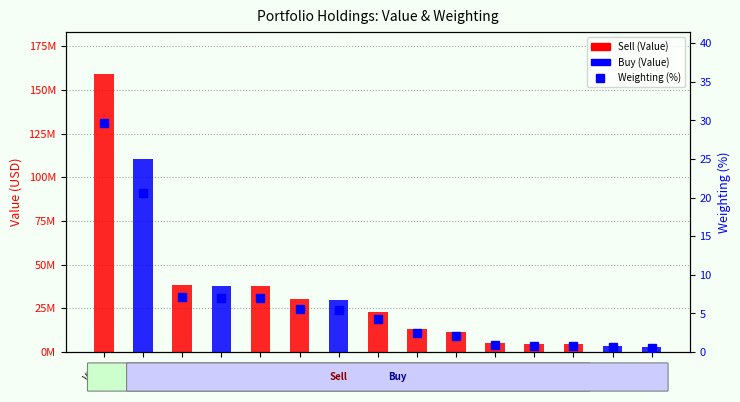

What is the maximum value shown in the chart?

29.6